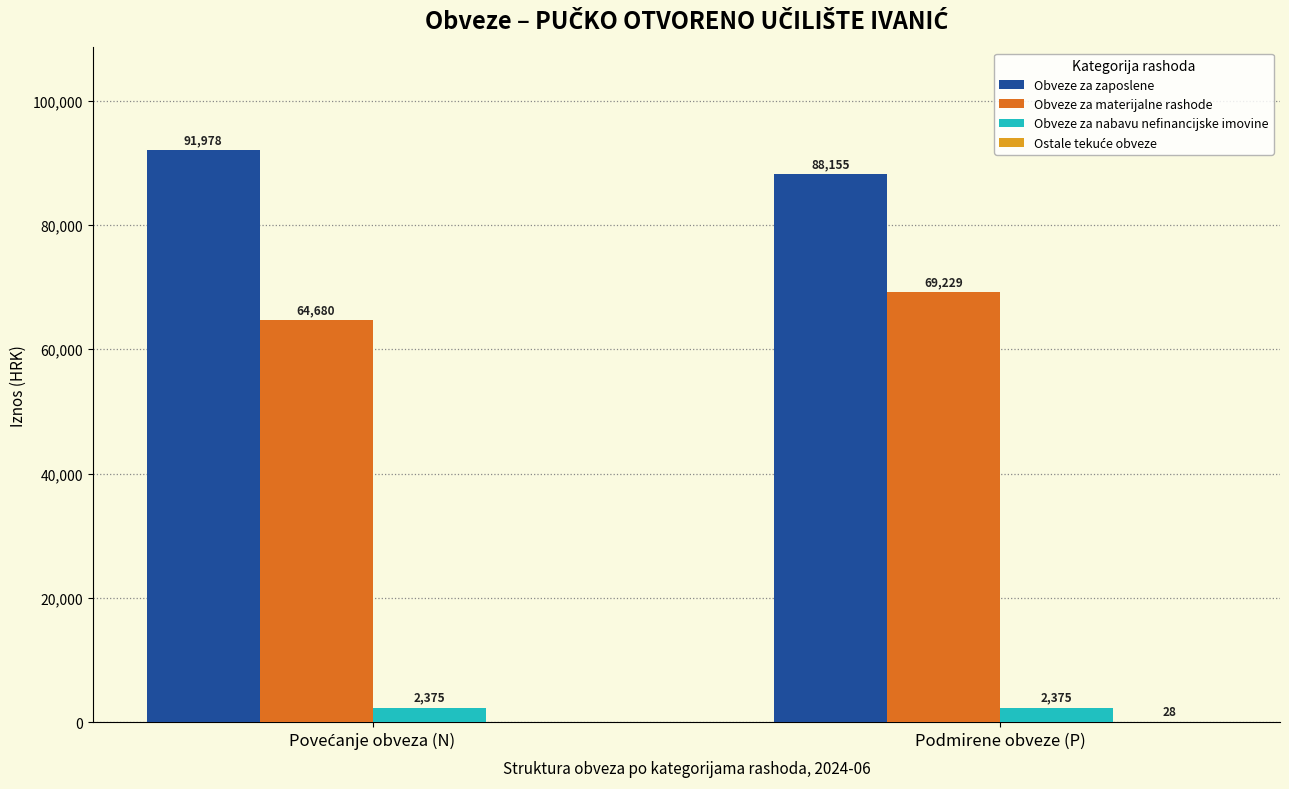

What is the maximum value shown in the chart?

91977.8